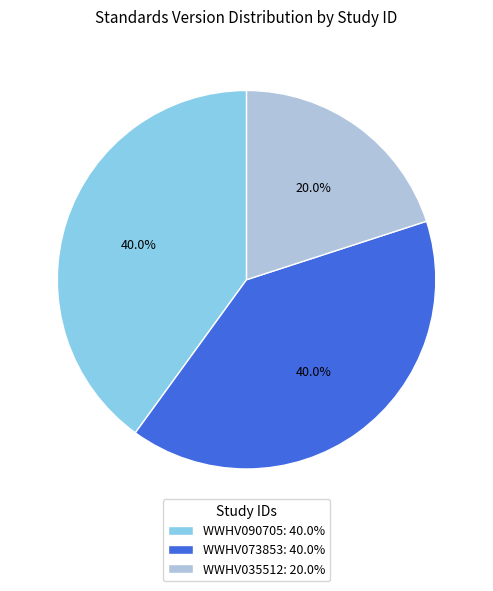

Does WWHV035512 account for over 50% of the chart?

No